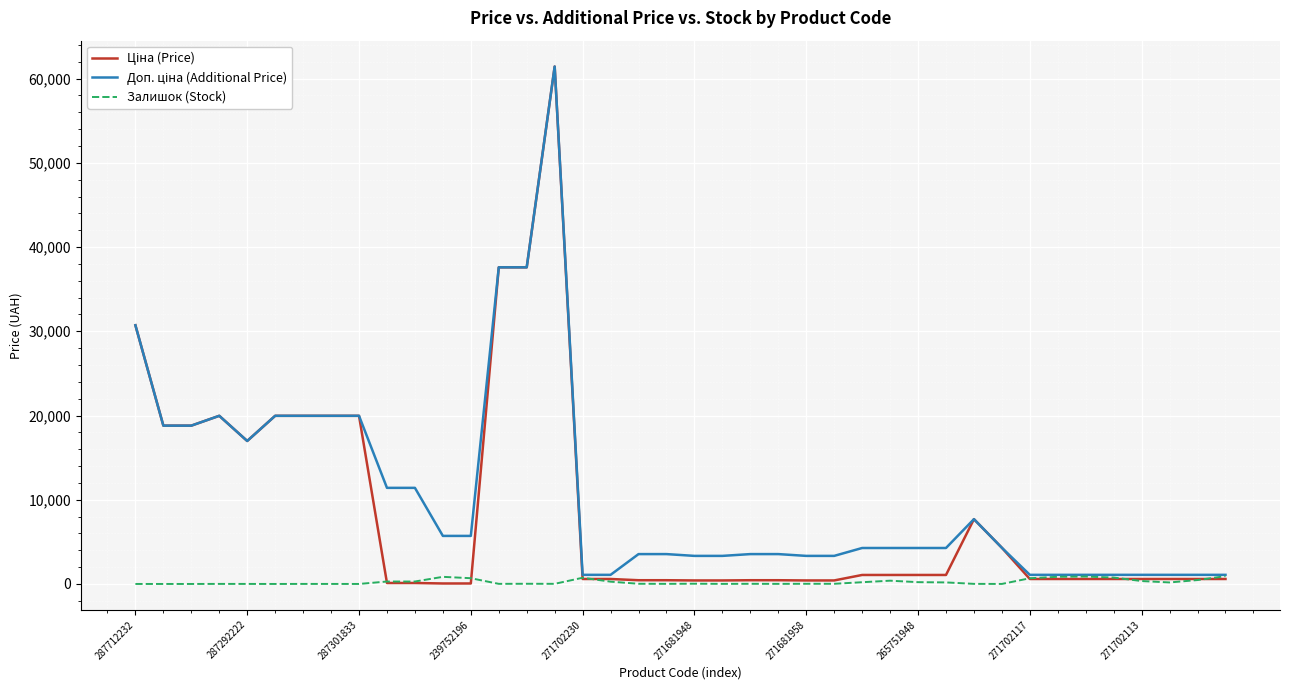

What is the maximum value shown in the chart?

61434.3